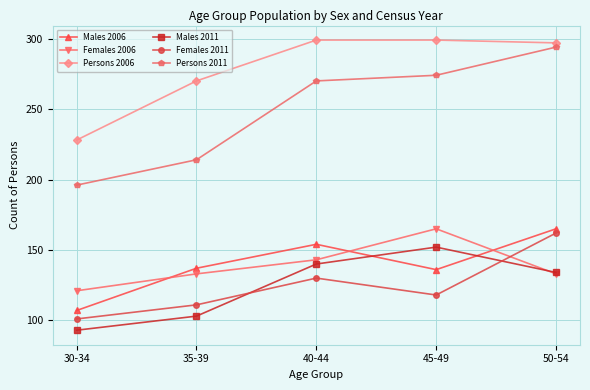

What is the minimum value shown in the chart?

93